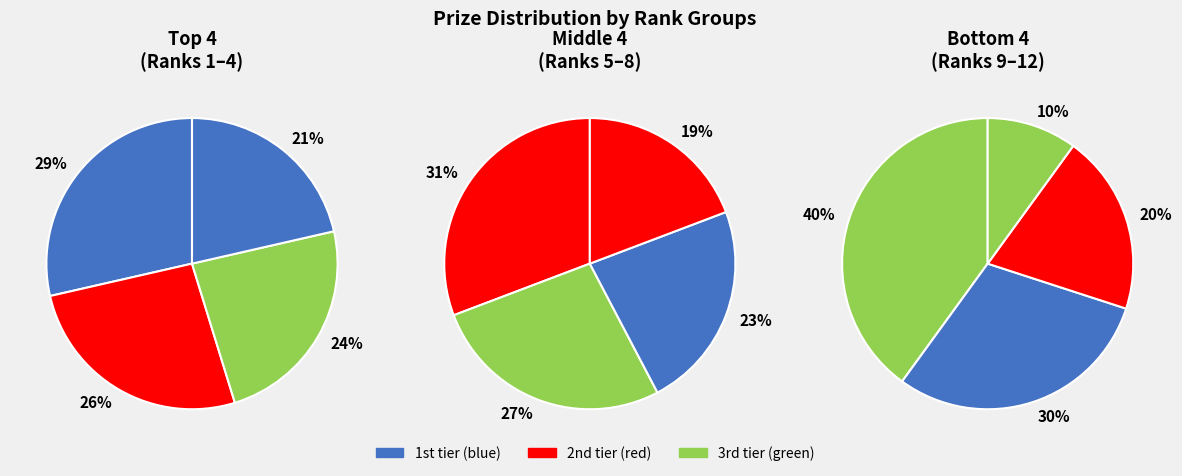

Count the number of slices in the pie.

12